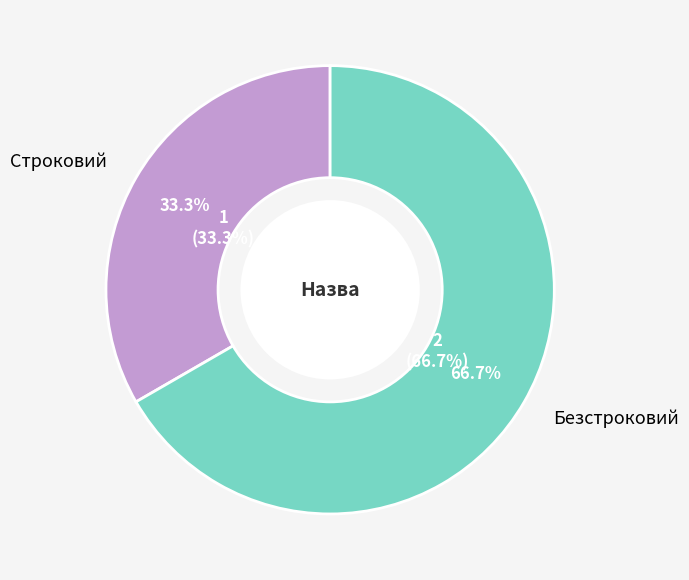

Is it true that Строковий is 24% of the pie?

False